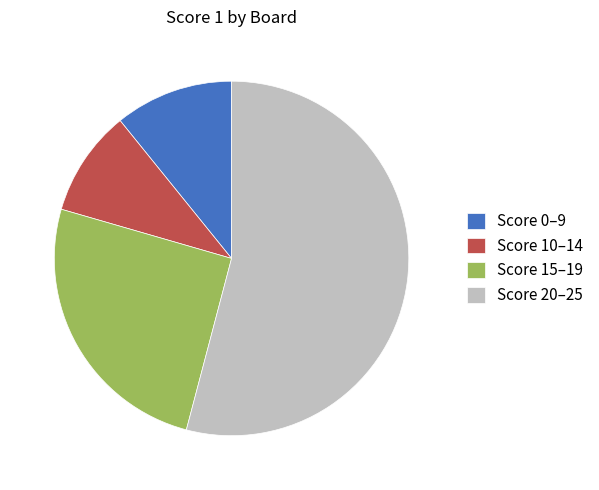

How many segments does this pie chart have?

4